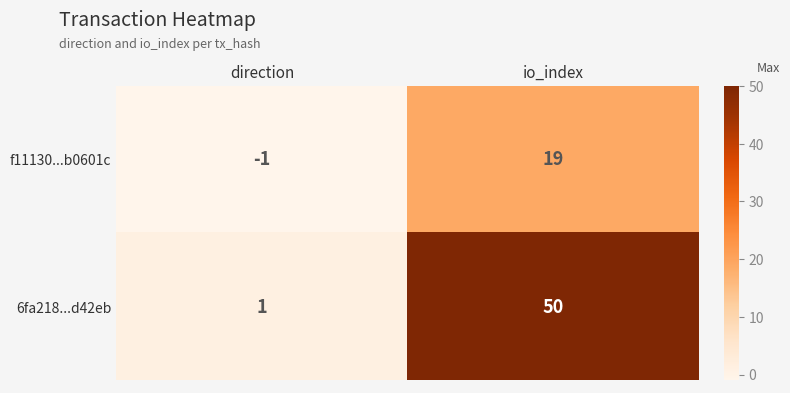

At how many categories does at least one series exceed 6?

1